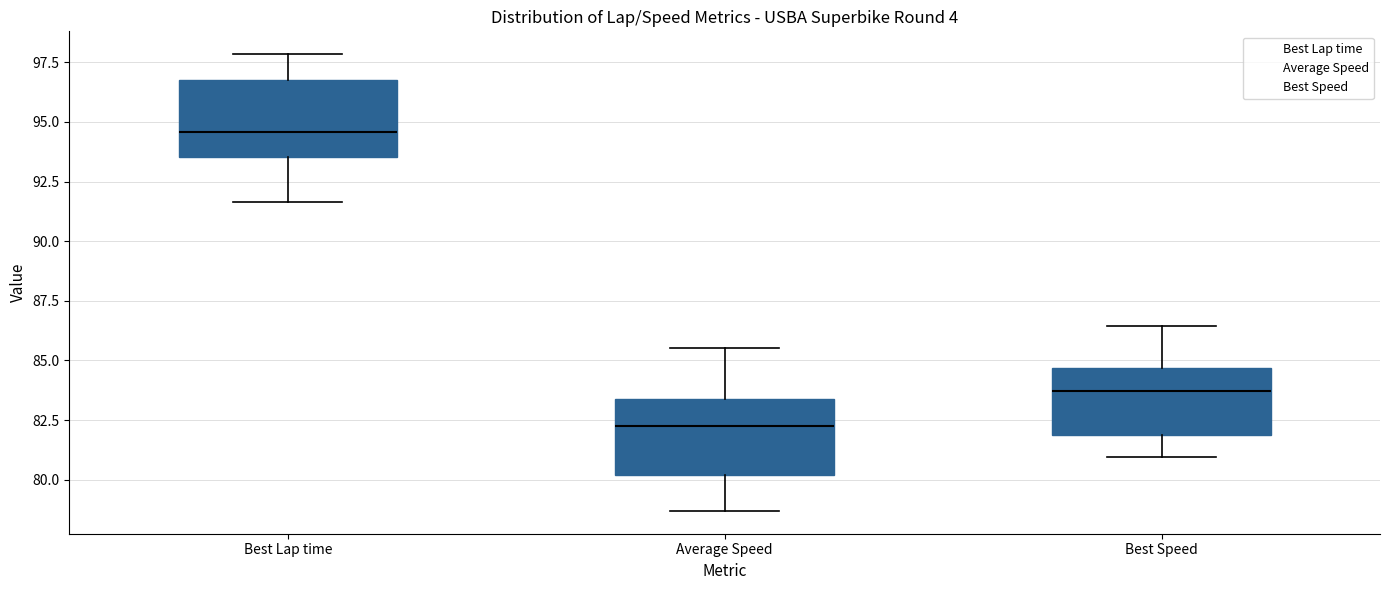

Reading left to right, transcribe this box plot: for each box, give where its median line is, the range the box spans, and where its two whiskers end, as read against the y-axis. The values are not printed on the chart, so give them approximately, as read against the axis.

Best Lap time: median 94.5, box 93.5 to 96.5, whiskers 91.5 to 98.0
Average Speed: median 82.5, box 80.0 to 83.5, whiskers 78.5 to 85.5
Best Speed: median 83.5, box 82.0 to 84.5, whiskers 81.0 to 86.5